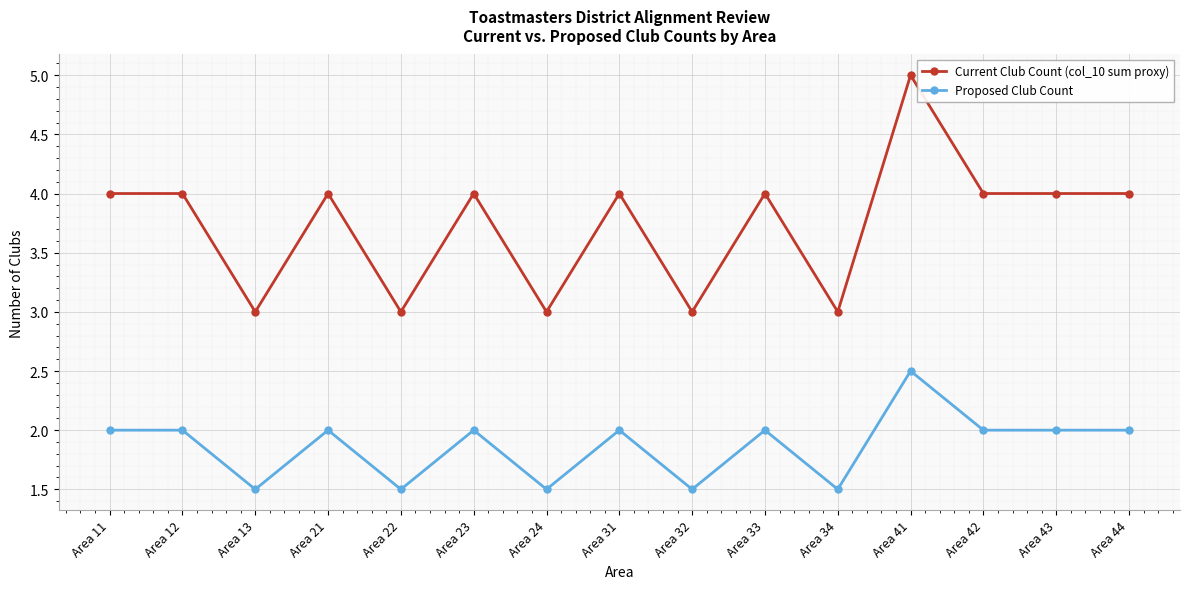

How many series are shown in this chart?

2